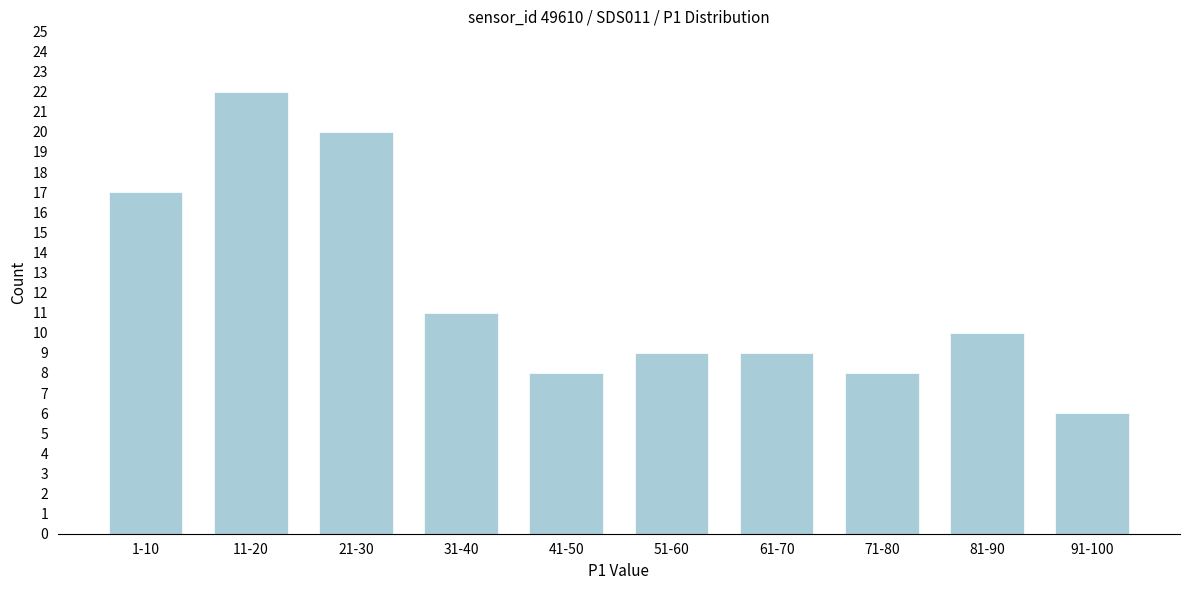

Reading left to right, transcribe all the data shown in this chart.

1-10=17	11-20=22	21-30=20	31-40=11	41-50=8	51-60=9	61-70=9	71-80=8	81-90=10	91-100=6